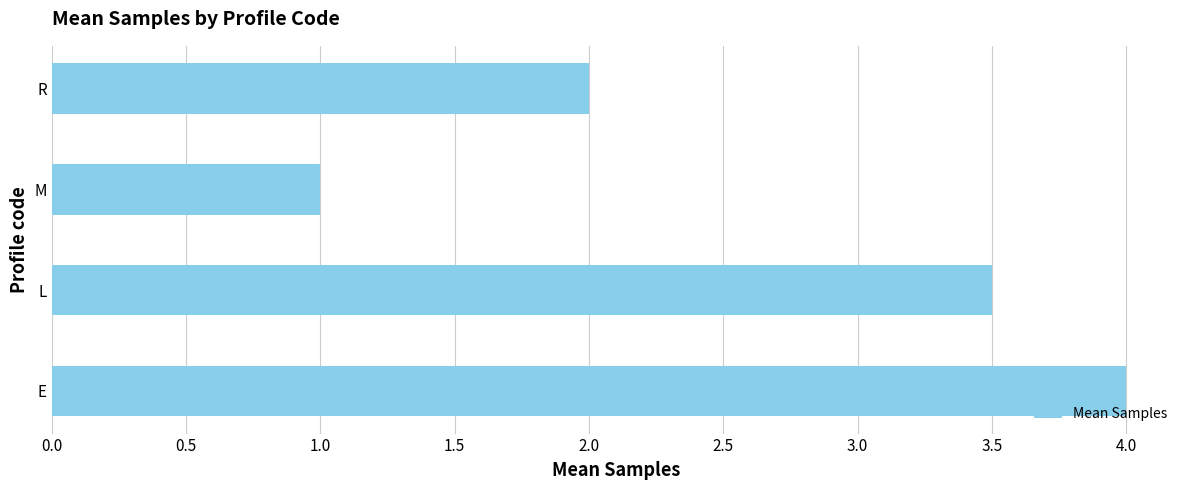

What is the ratio of the value at L to the value at M?

3.5